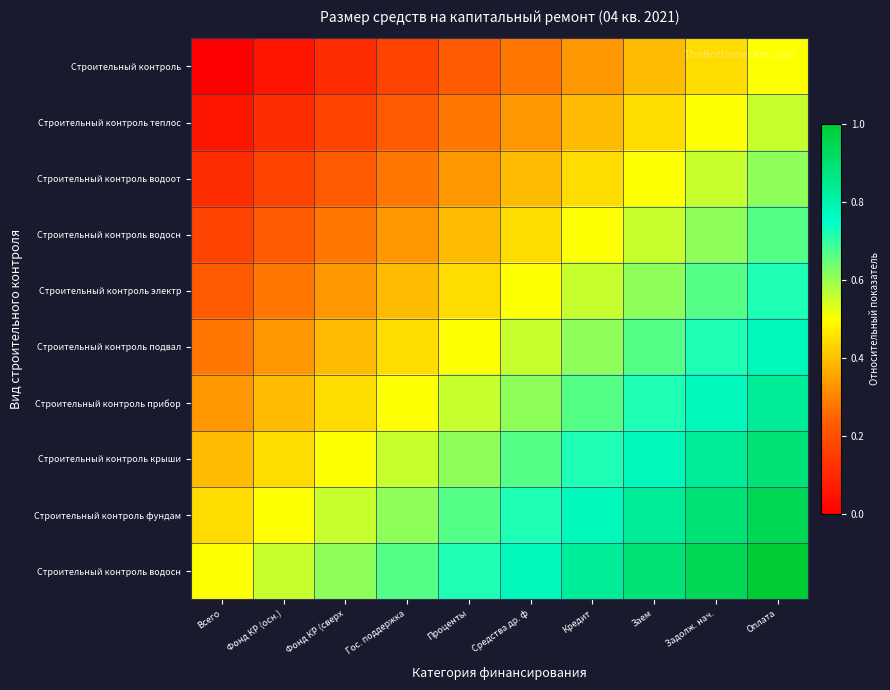

What is the spread (max minus min) of values at Задолж. нач.?

0.5